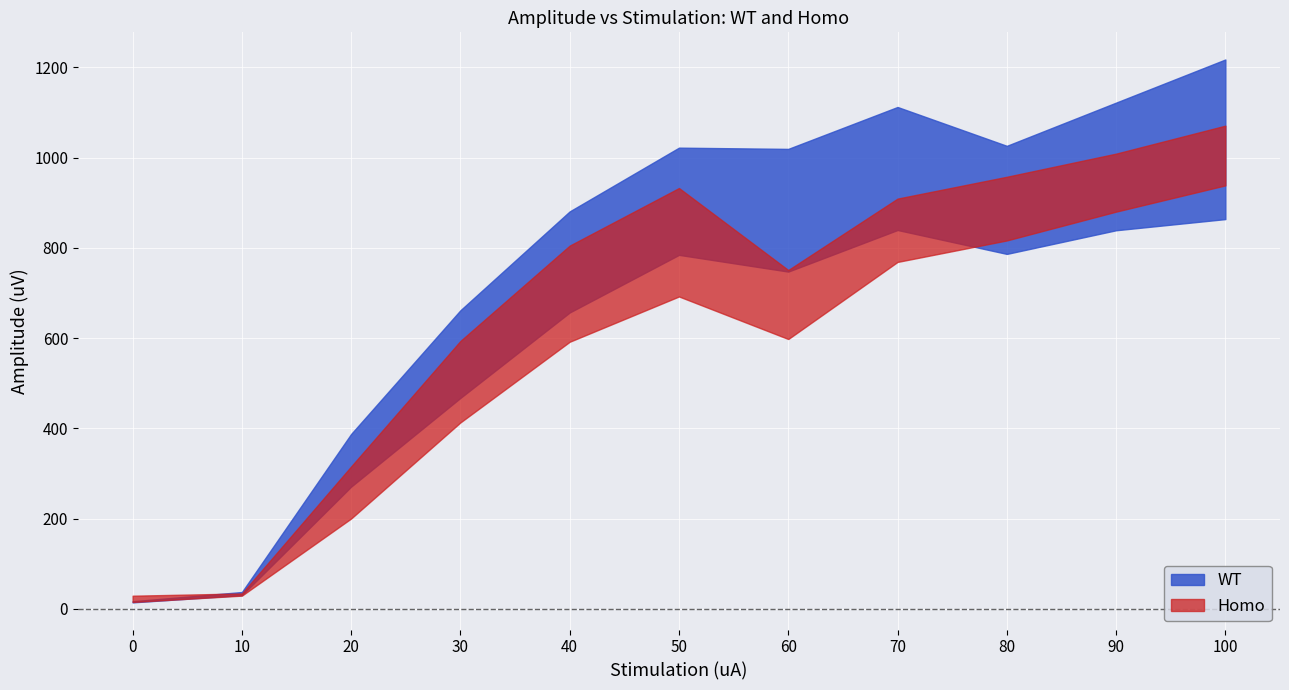

Rank the categories by Homo-sem value from highest to lowest.

50, 40, 30, 60, 80, 70, 100, 90, 20, 0, 10